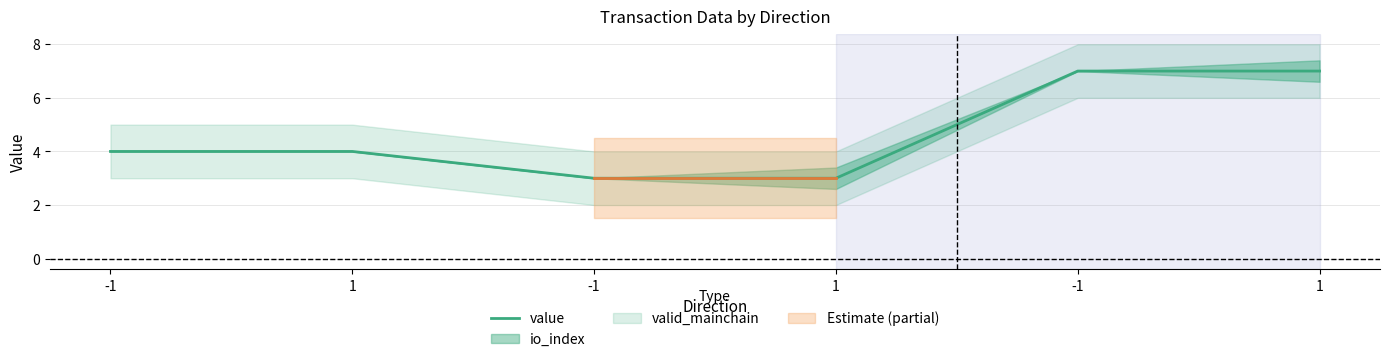

List the labels in order of value, largest first.

-1, 1, -1, 1, -1, 1